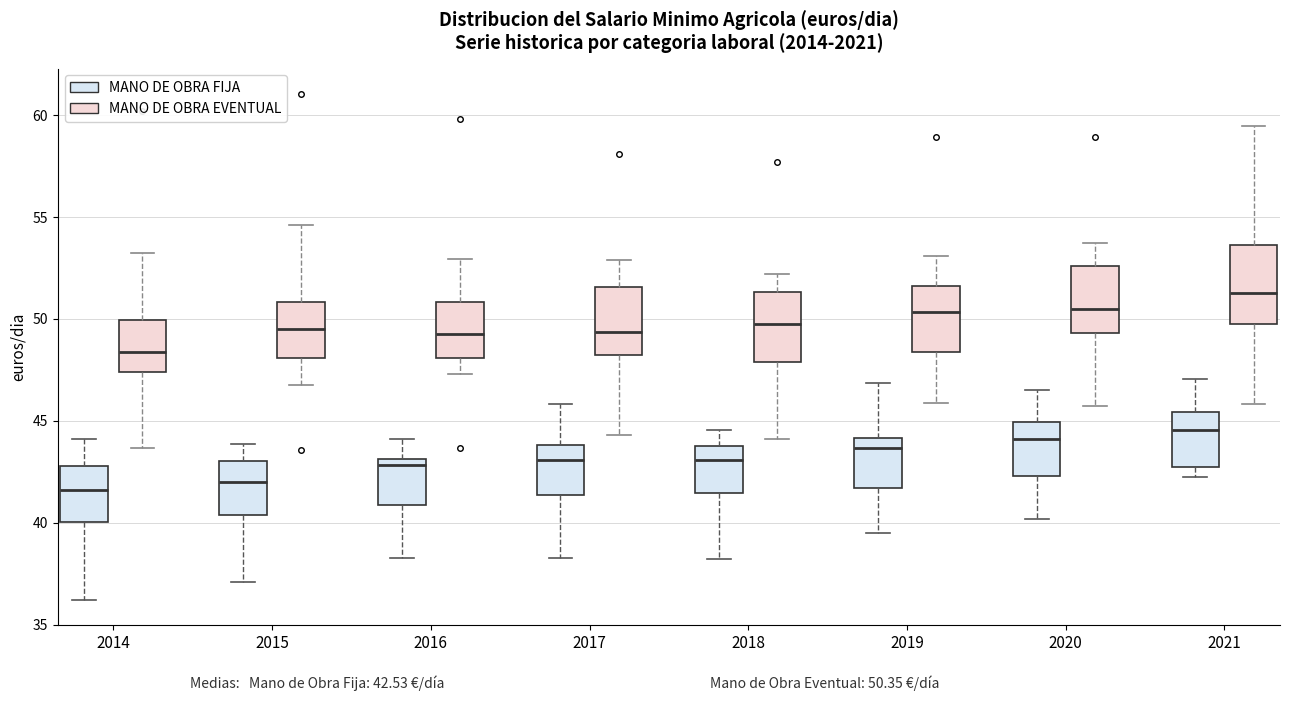

Where is the upper edge of the box for 2015 (MANO DE OBRA EVENTUAL) on the y-axis? The values are not printed on the chart, so give them approximately, as read against the axis.

51.0